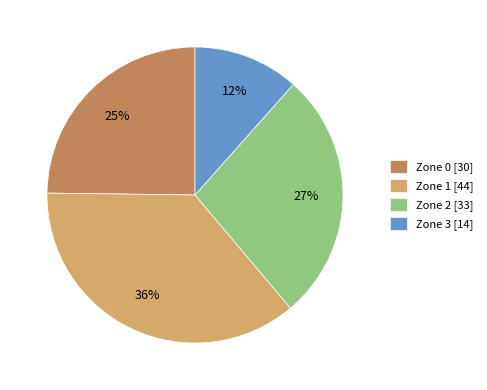

Count the number of slices in the pie.

4